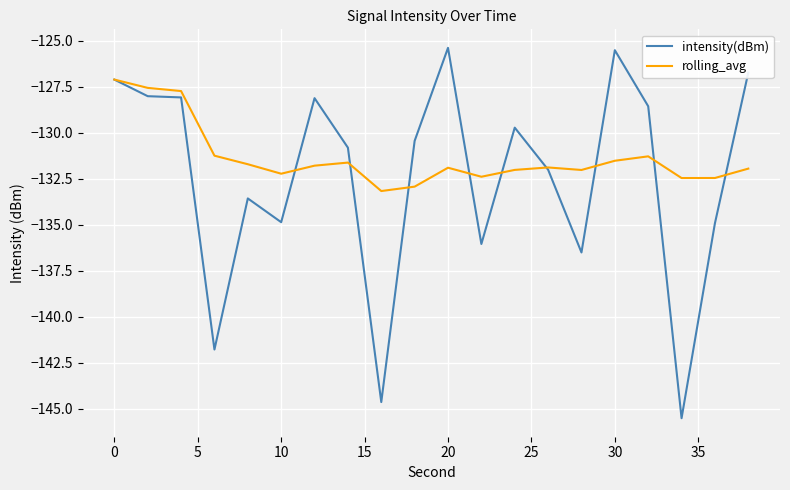

Which series has the largest total across all categories?

rolling_avg